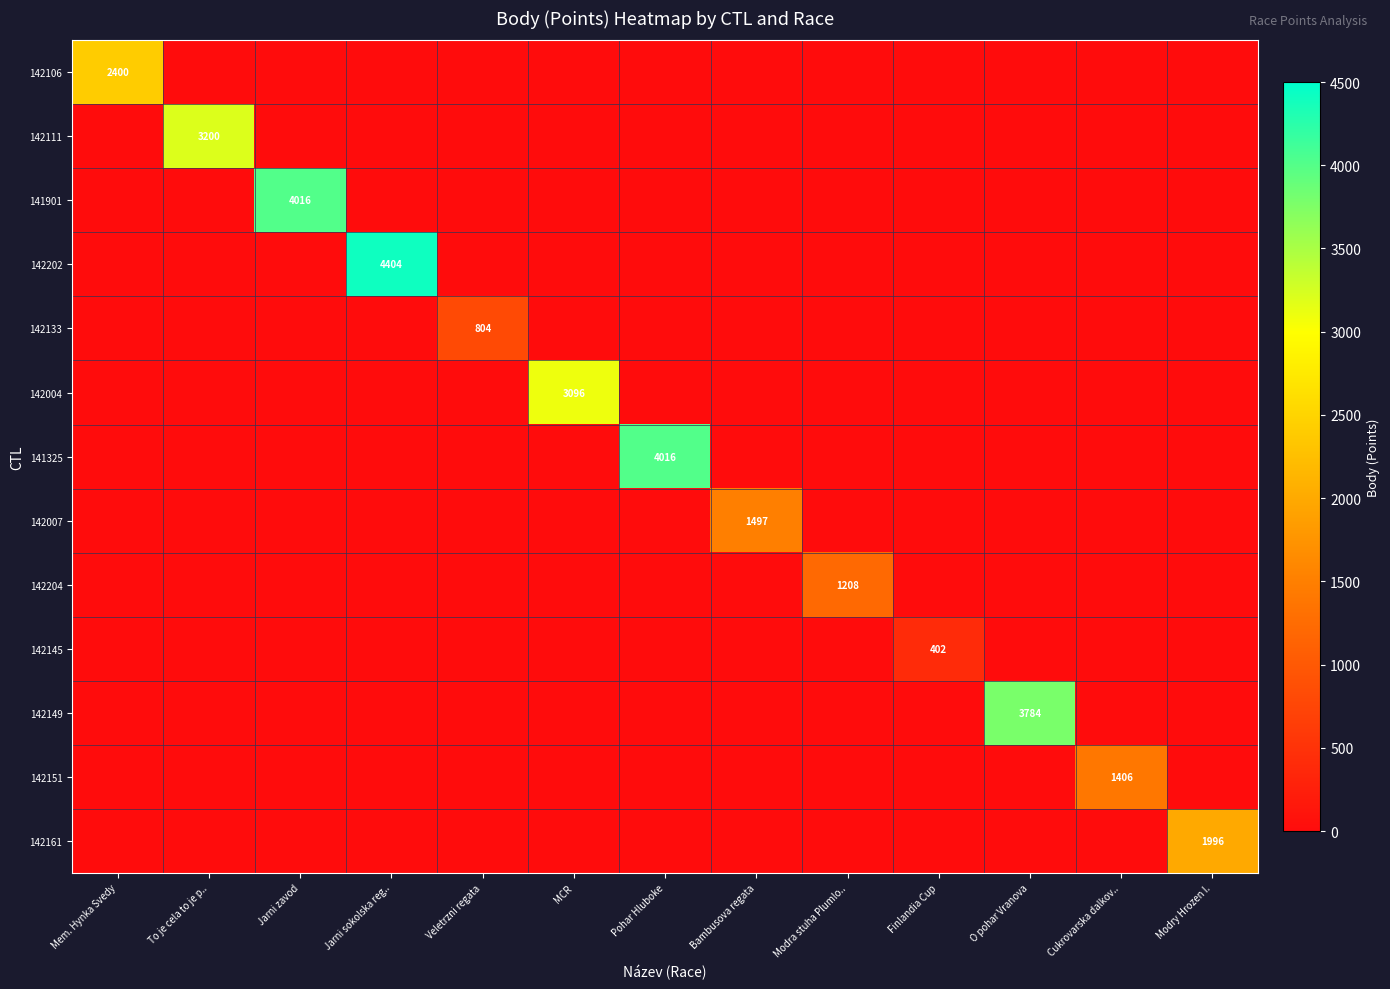

List the labels in order of 141901 value, largest first.

Jarni zavod, Mem. Hynka Svedy, To je cela to je p.., Jarni sokolska reg.., Veletrzni regata, MCR, Pohar Hluboke, Bambusova regata, Modra stuha Plumlo.., Finlandia Cup, O pohar Vranova, Cukrovarska dalkov.., Modry Hrozen I.